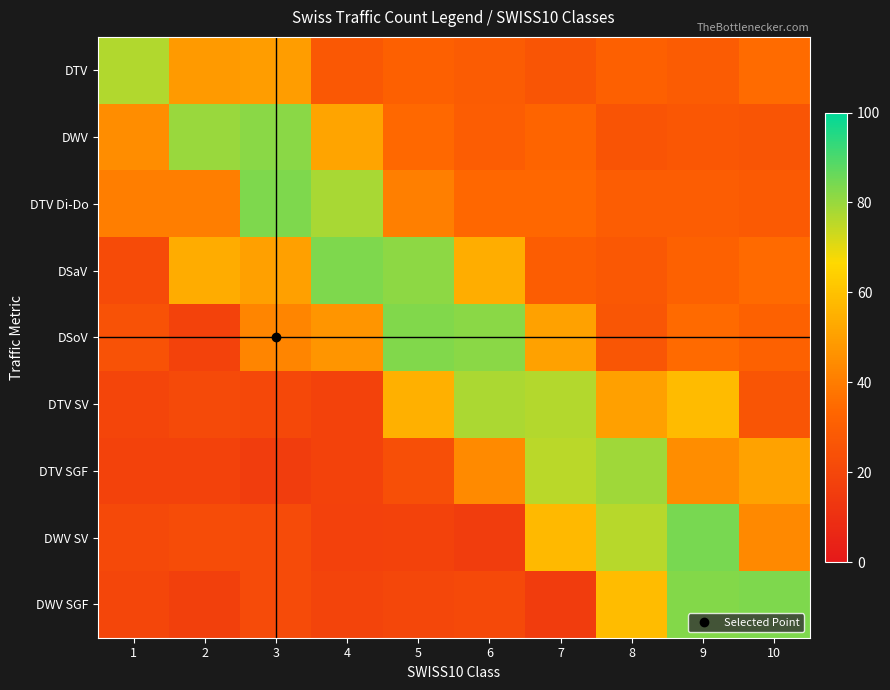

Which series has the largest range (max minus min)?

row_7